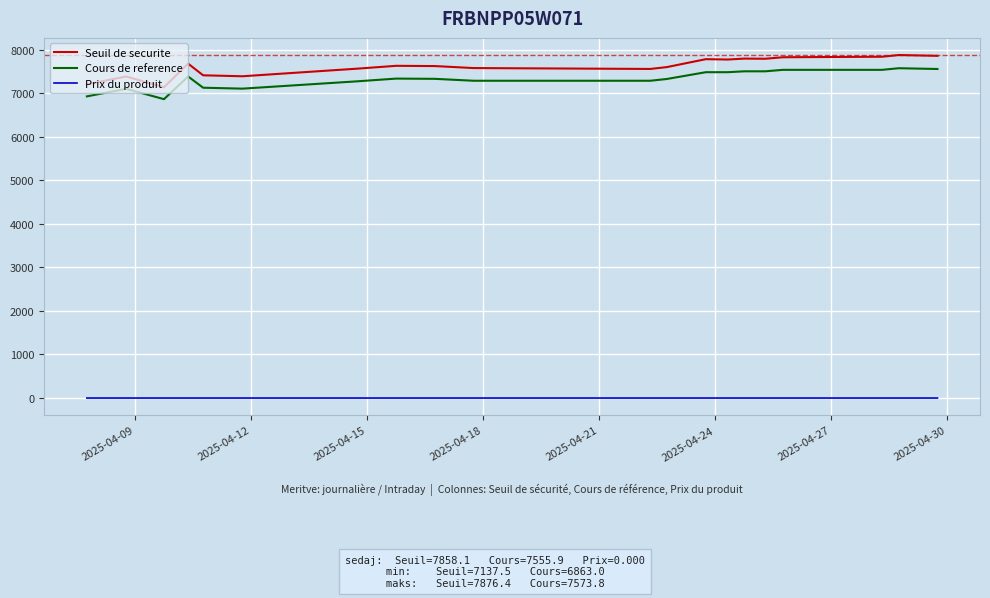

What is the difference between the maximum and minimum values in the Cours de reference series?

710.7